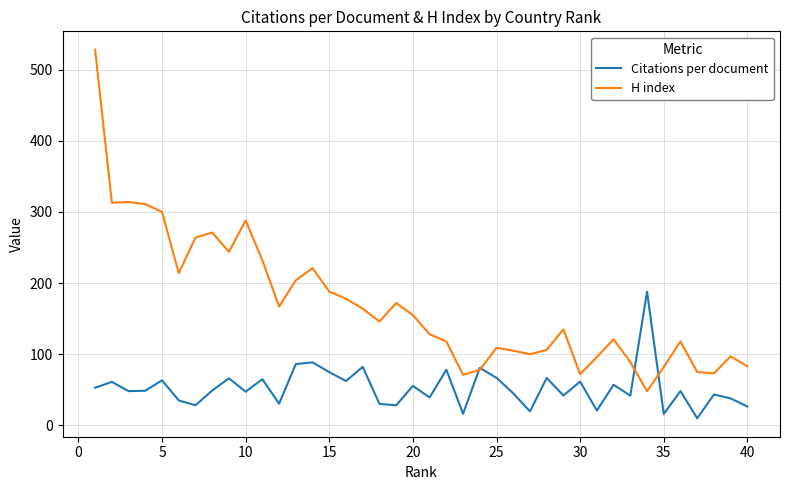

Which series ends up on top after the final intersection of Citations per document and H index?

H index